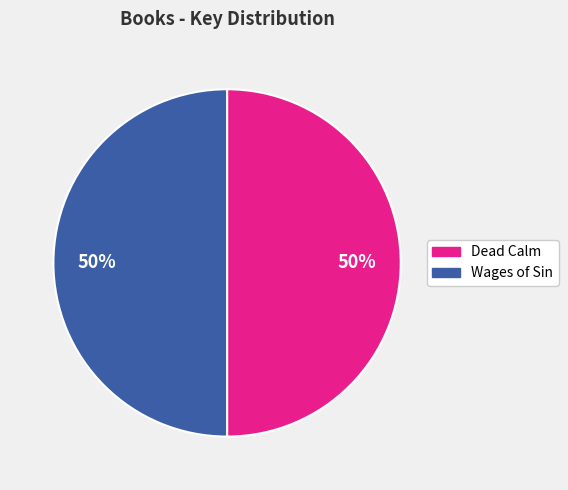

Count the number of slices in the pie.

2